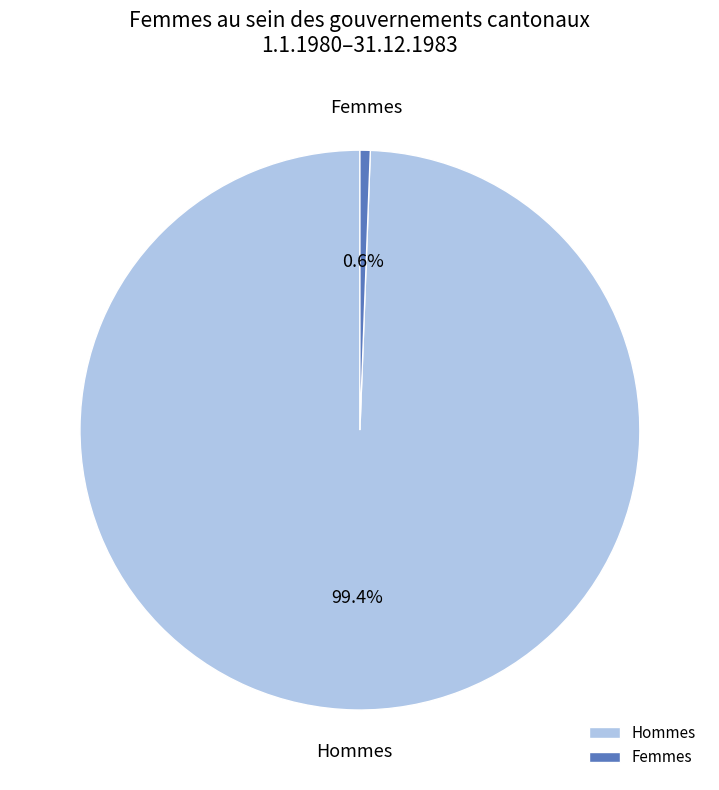

Which slice is the largest?

Hommes